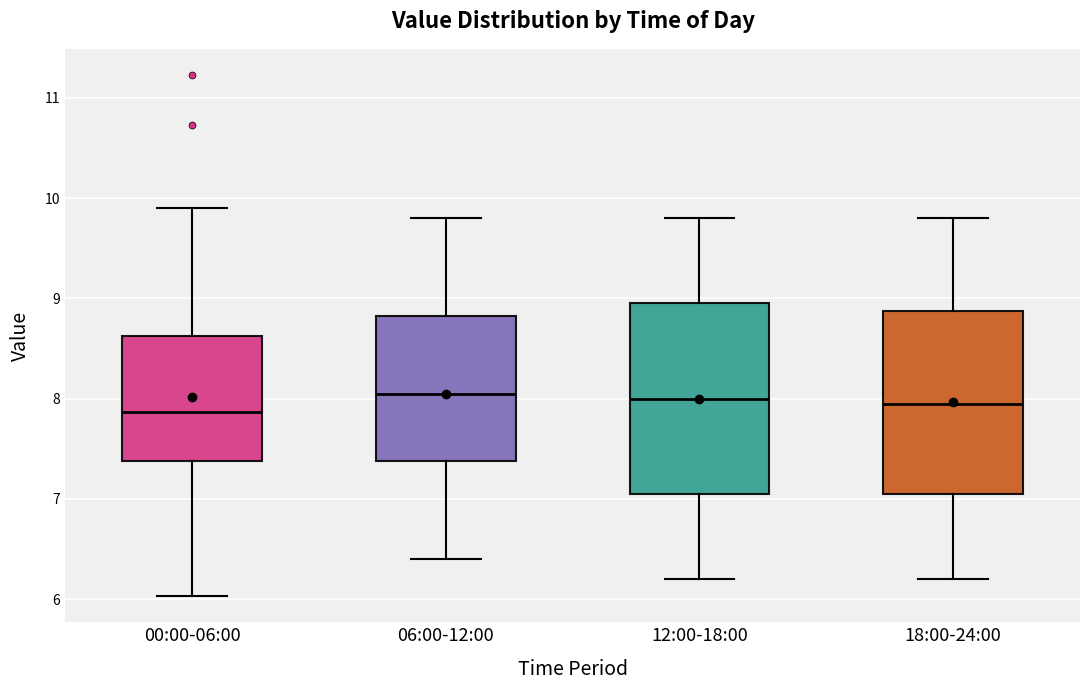

Reading left to right, read every box against the y-axis: the position of its median line, the range the box covers, and the ends of its whiskers. The values are not printed on the chart, so give them approximately, as read against the axis.

00:00-06:00: median 7.9, box 7.4 to 8.6, whiskers 6.0 to 9.9
06:00-12:00: median 8.1, box 7.4 to 8.8, whiskers 6.4 to 9.8
12:00-18:00: median 8.0, box 7.1 to 9.0, whiskers 6.2 to 9.8
18:00-24:00: median 8.0, box 7.1 to 8.9, whiskers 6.2 to 9.8